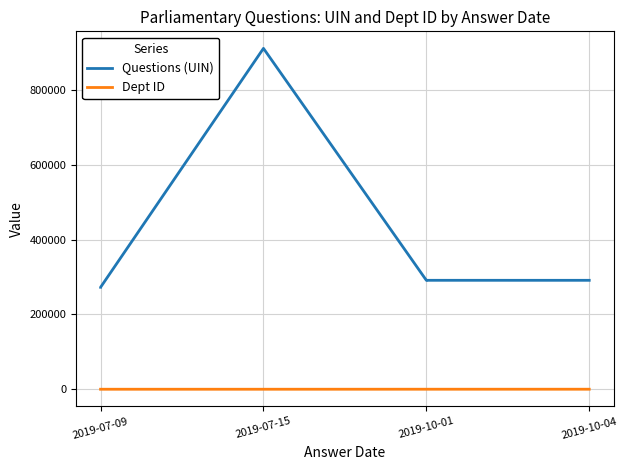

What is the total value across all series at 2019-10-01?

291484